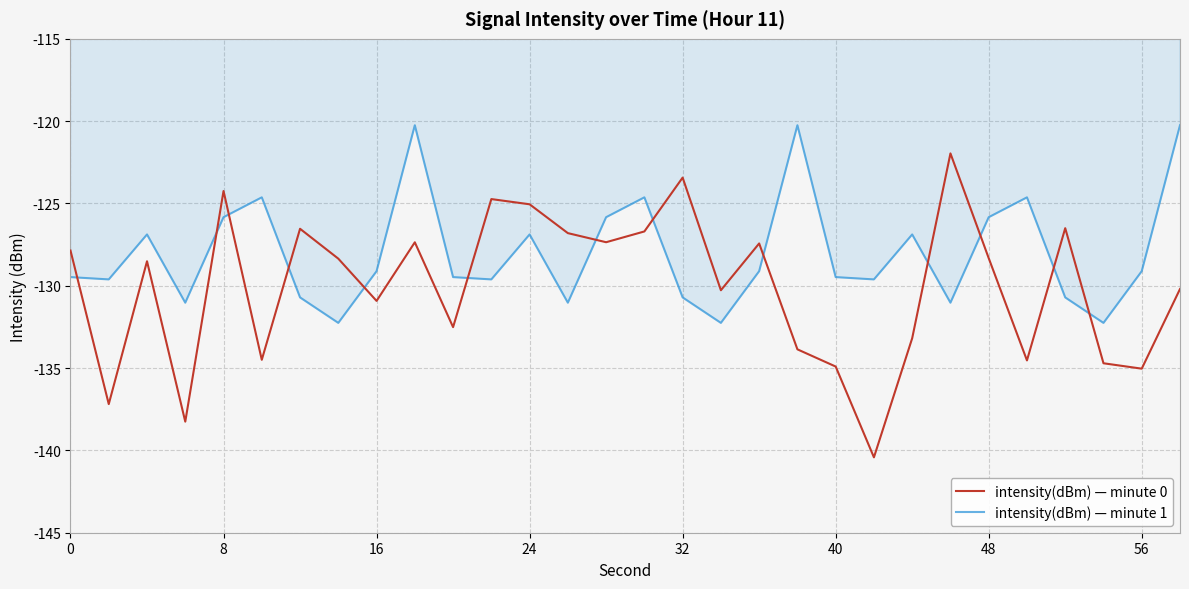

What are all the series names shown in the legend?

intensity(dBm) — minute 0, intensity(dBm) — minute 1